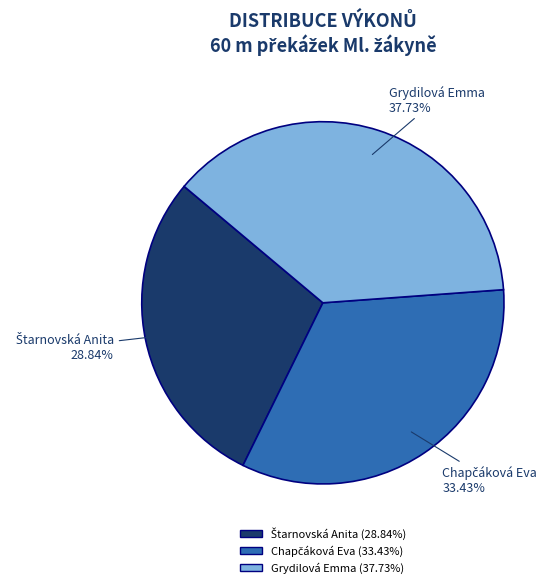

Which category has the biggest portion of the pie?

Grydilová Emma